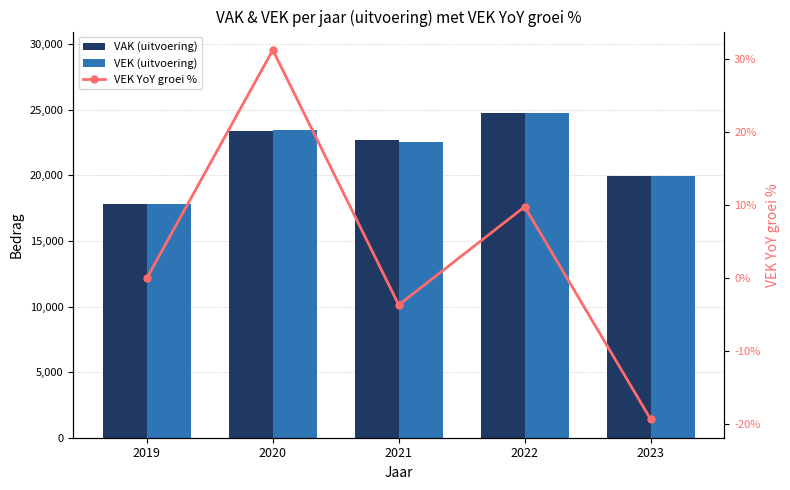

Between 2020 and 2023, which is larger?

2020